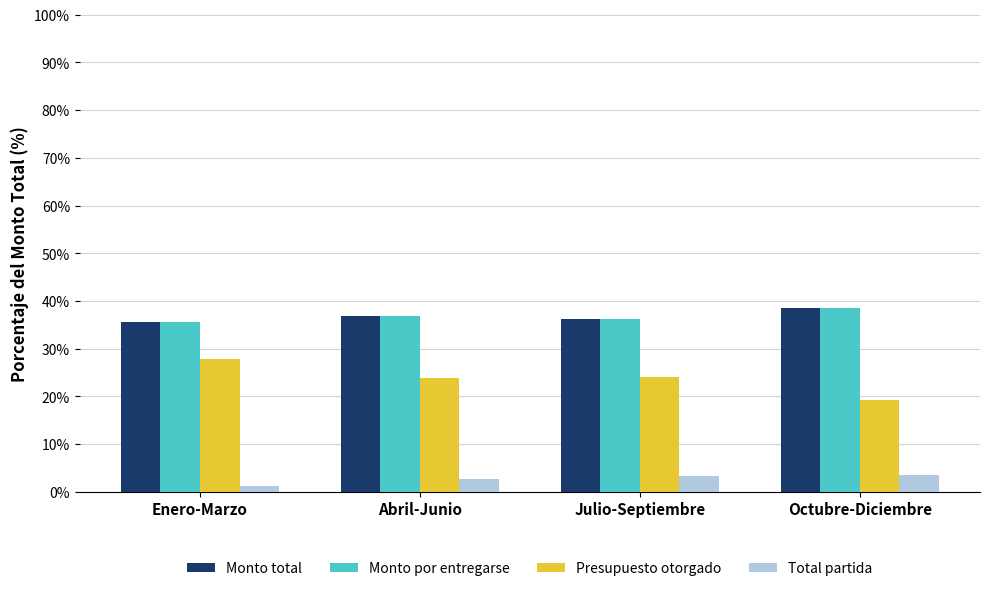

At which label does Total partida first exceed 3?

Julio-Septiembre